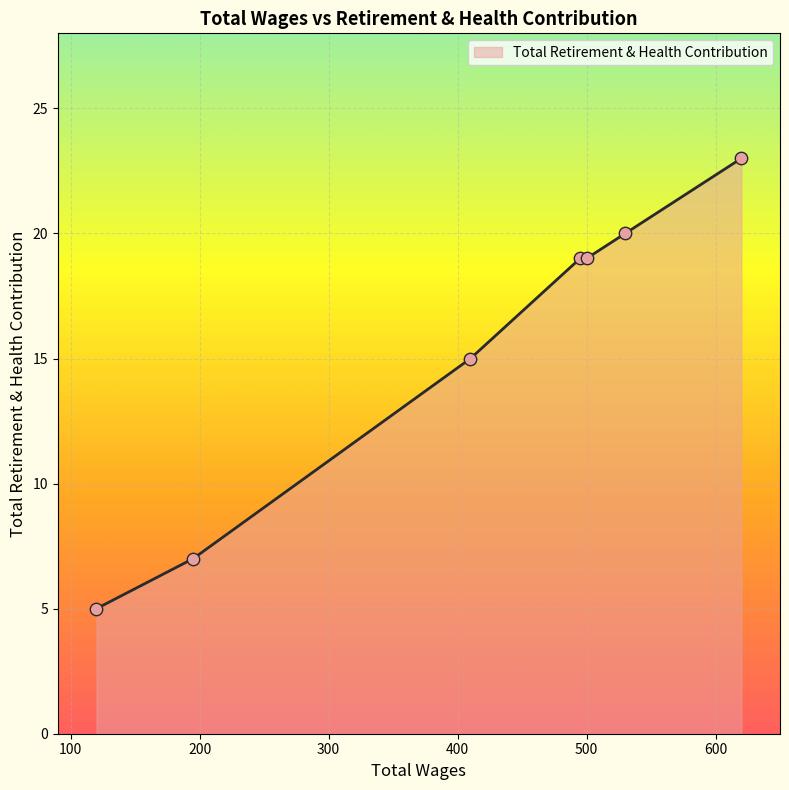

What is the sum of all values?

108